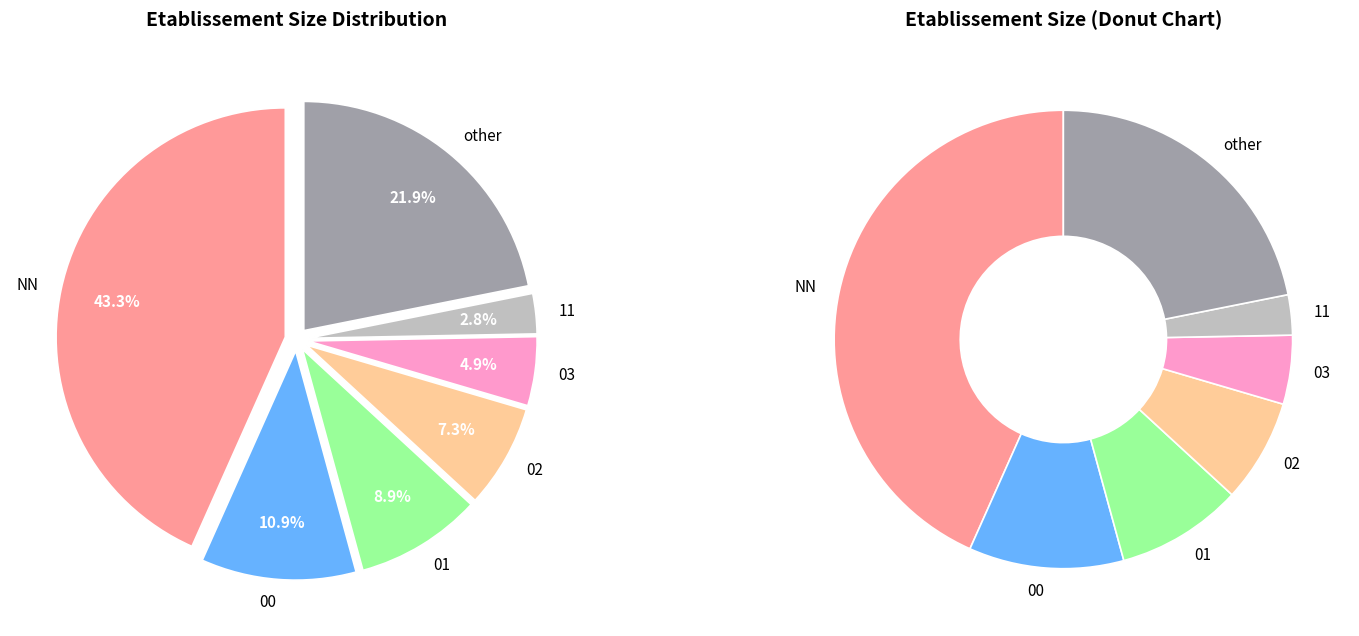

Which slice is the largest?

NN